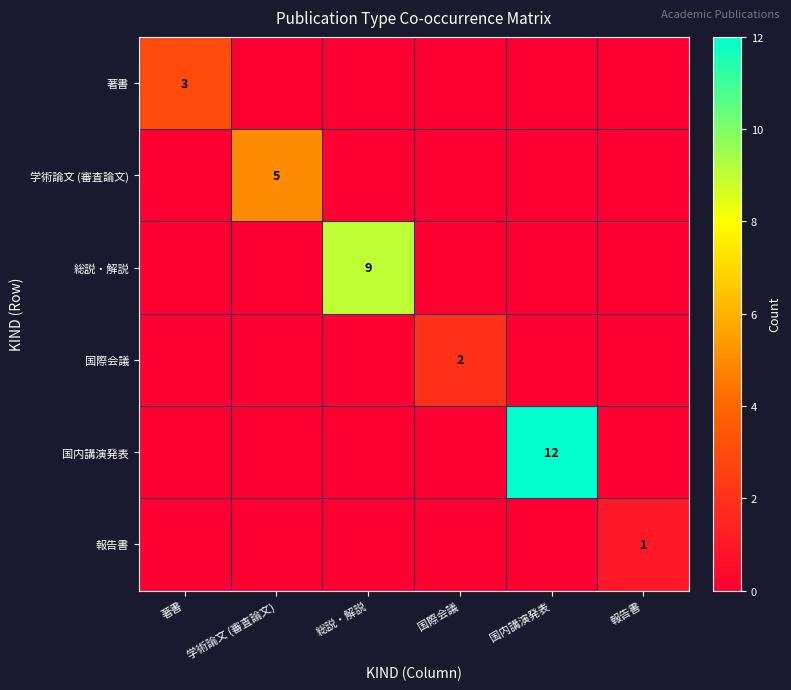

The 国内講演発表 series shows 12 at 国内講演発表. True or false?

True